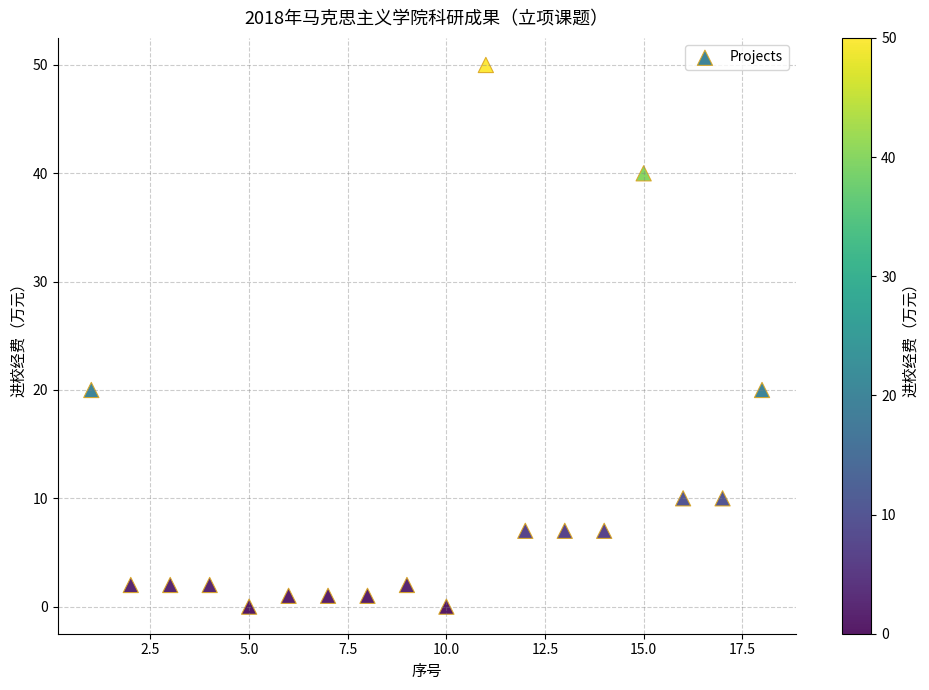

What is the range of X values (max minus min)?

17